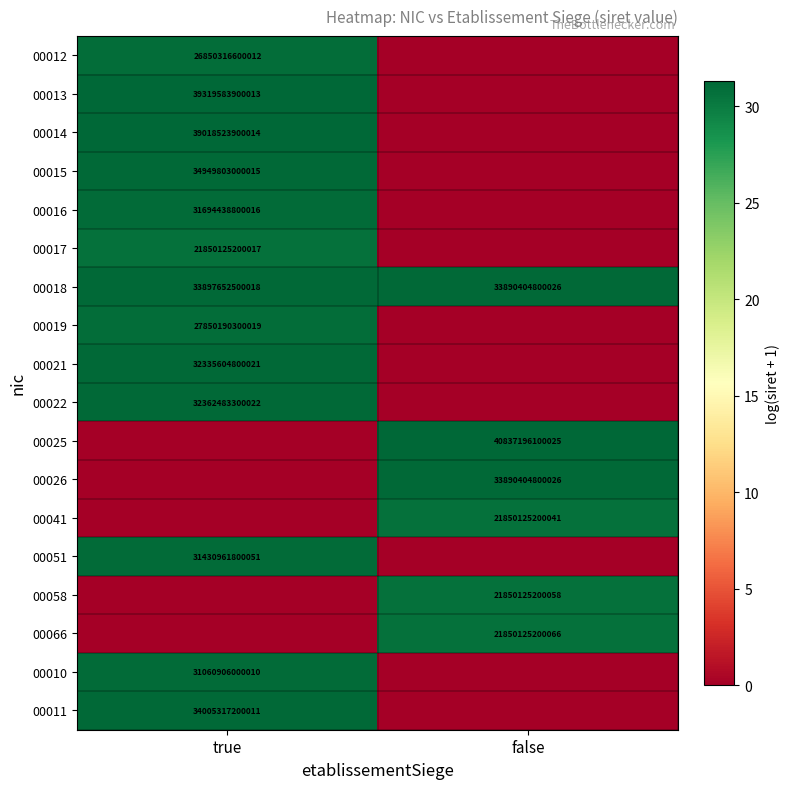

True or false: 00015 has a value of 62322018520408 at true.

False